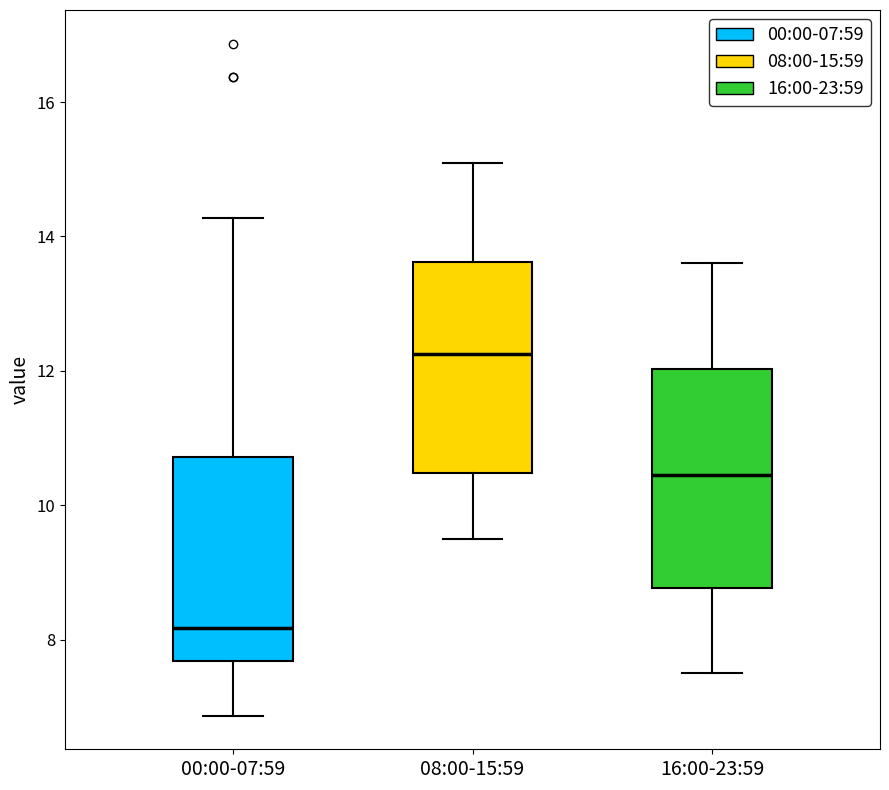

Which box's median line is the highest?

08:00-15:59